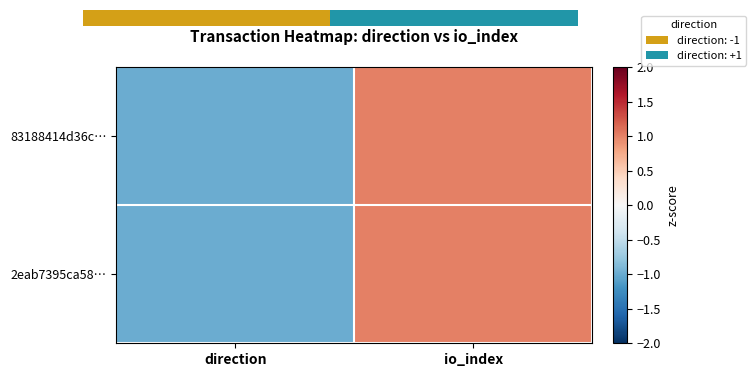

What is the minimum value for 2eab7395ca58…?

-1